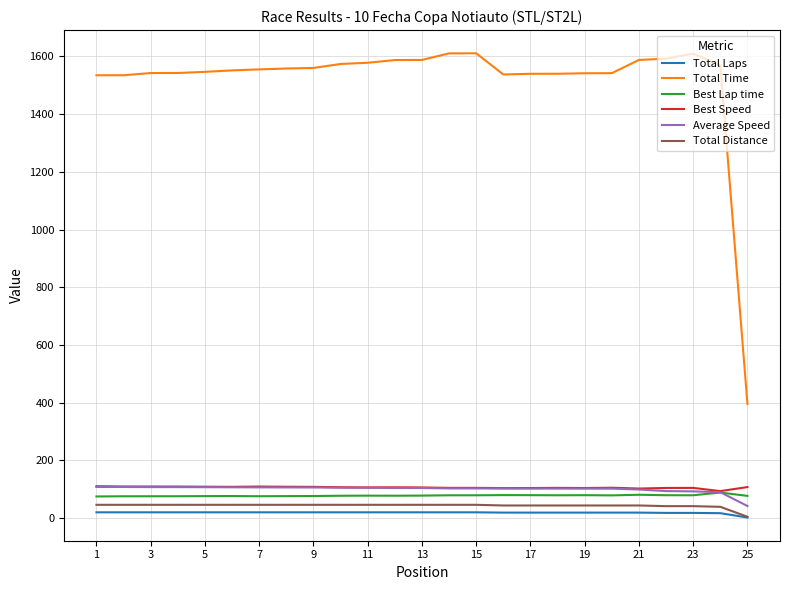

Which series has the widest spread of values?

Total Time